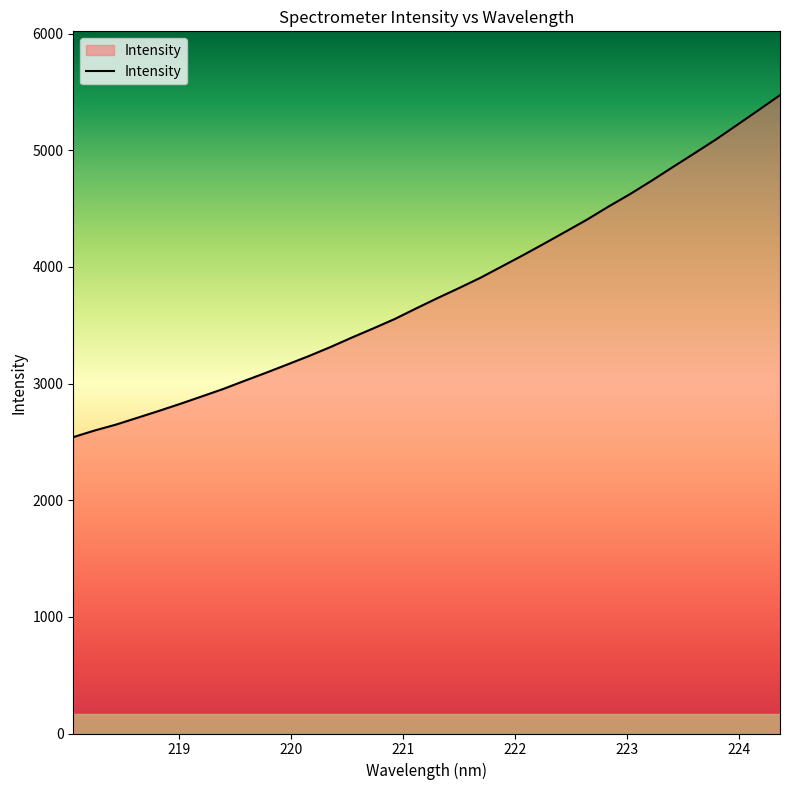

What is the minimum value shown in the chart?

2541.0